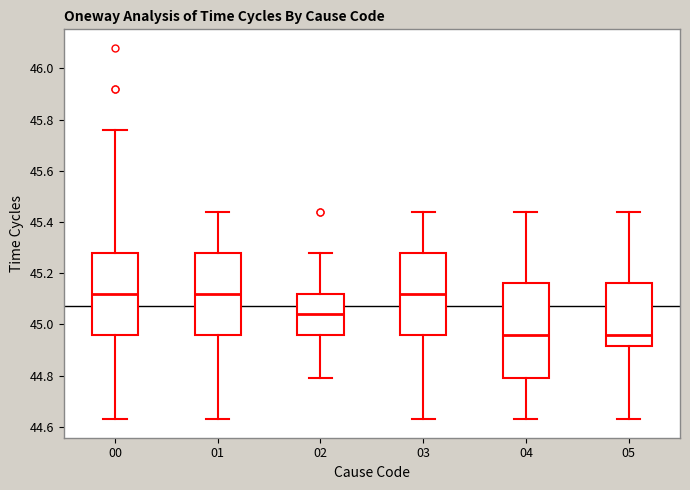

Reading left to right, read every box against the y-axis: the position of its median line, the range the box covers, and the ends of its whiskers. The values are not printed on the chart, so give them approximately, as read against the axis.

00: median 45.12, box 44.96 to 45.28, whiskers 44.64 to 45.76
01: median 45.12, box 44.96 to 45.28, whiskers 44.64 to 45.44
02: median 45.04, box 44.96 to 45.12, whiskers 44.80 to 45.28
03: median 45.12, box 44.96 to 45.28, whiskers 44.64 to 45.44
04: median 44.96, box 44.80 to 45.16, whiskers 44.64 to 45.44
05: median 44.96, box 44.92 to 45.16, whiskers 44.64 to 45.44